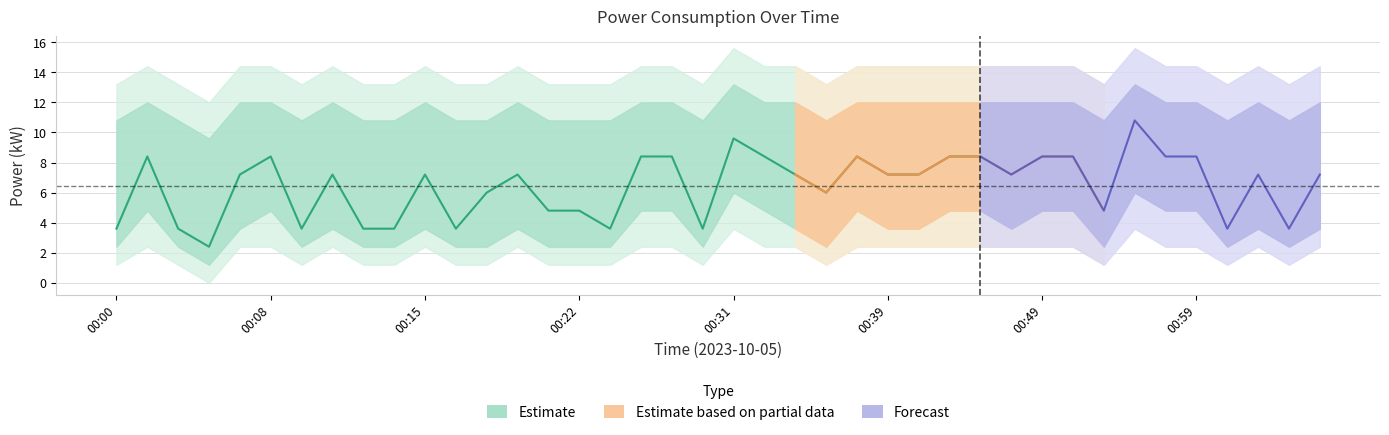

True or false: upper2 has a value of 19.0 at 00:47.

False